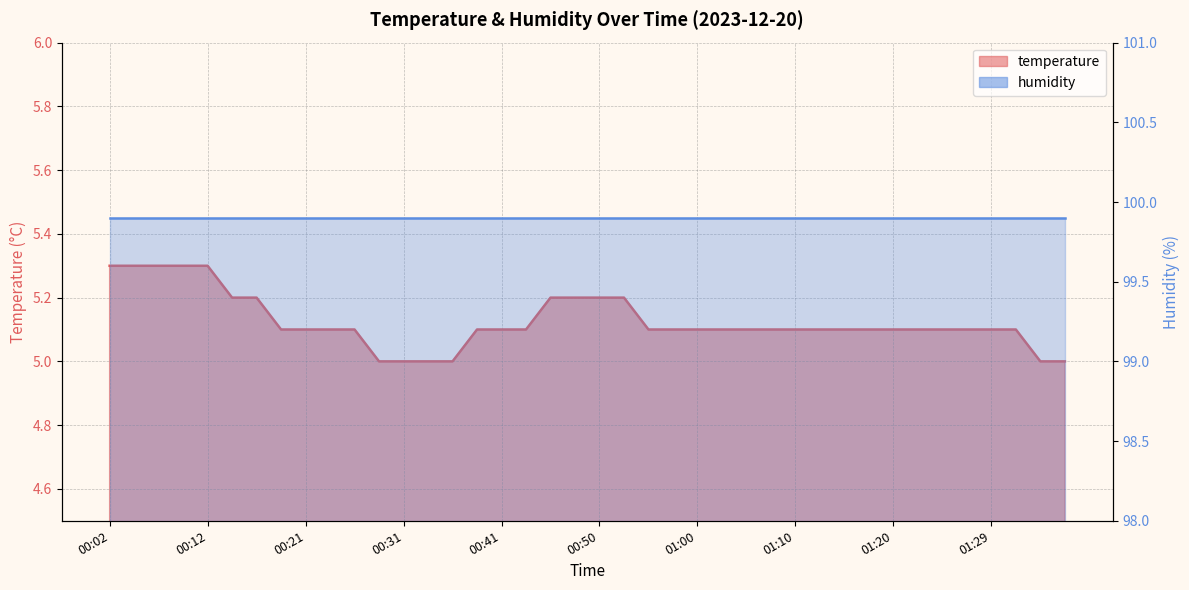

List the labels in order of value, smallest first.

00:29, 00:31, 00:33, 00:36, 01:34, 01:37, 00:19, 00:21, 00:24, 00:26, 00:38, 00:41, 00:43, 00:55, 00:58, 01:00, 01:03, 01:05, 01:08, 01:10, 01:12, 01:15, 01:17, 01:20, 01:22, 01:25, 01:27, 01:29, 01:32, 00:14, 00:16, 00:46, 00:48, 00:50, 00:53, 00:02, 00:04, 00:07, 00:09, 00:12